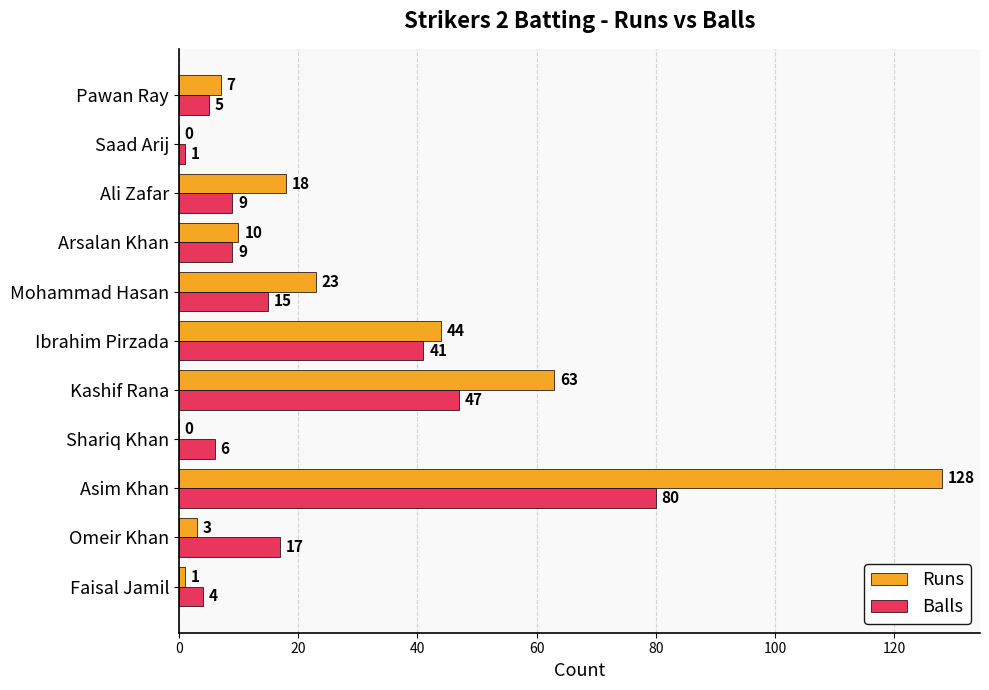

Between Faisal Jamil and Shariq Khan, which series saw the biggest shift?

Balls